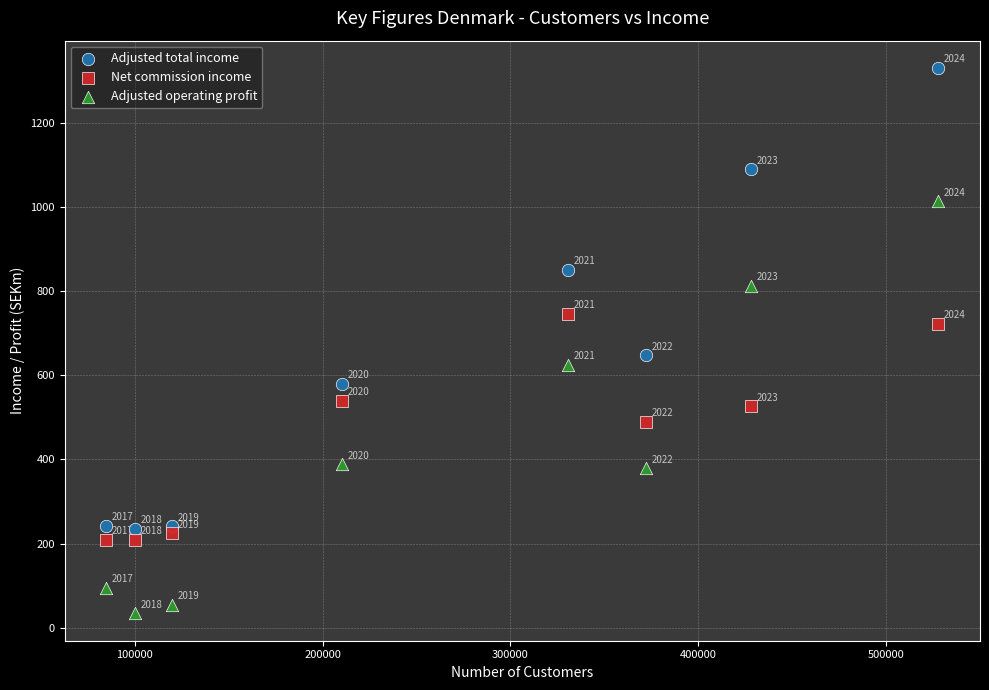

Which series reaches the maximum Y coordinate?

Adjusted total income